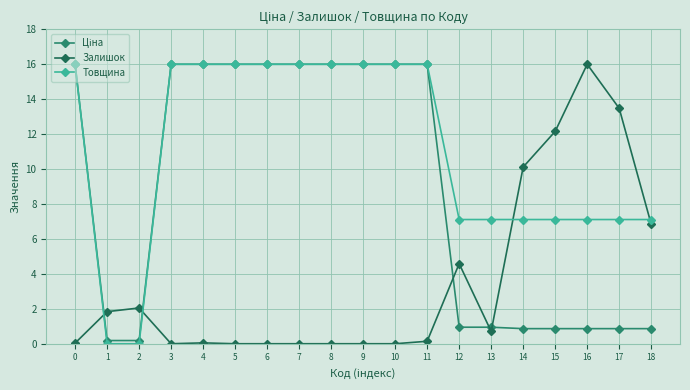

True or false: Ціна has more than 0 interior local peaks.

False